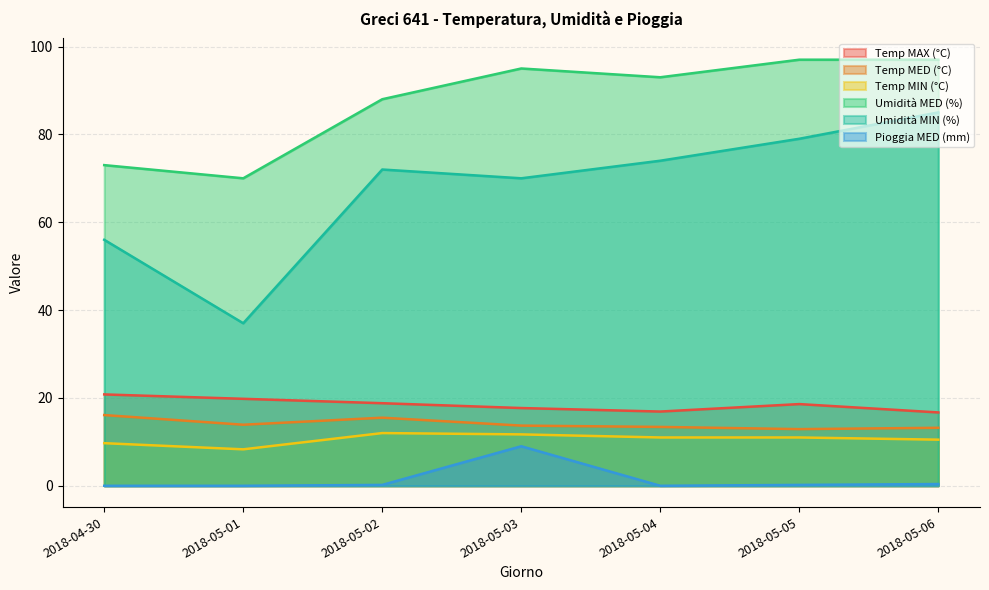

Where does the Temp MAX (°C) series first go above 18?

2018-04-30